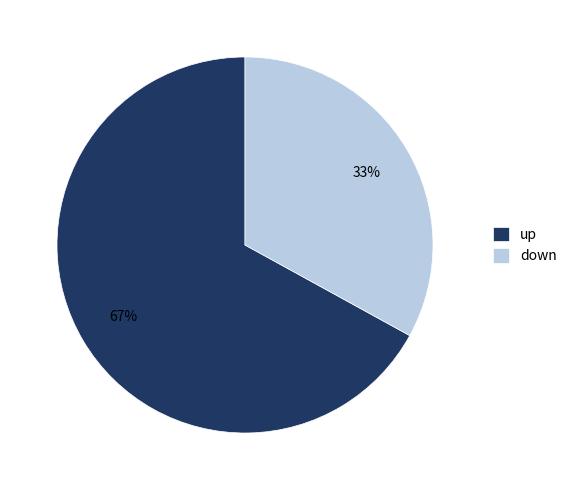

How many segments does this pie chart have?

2